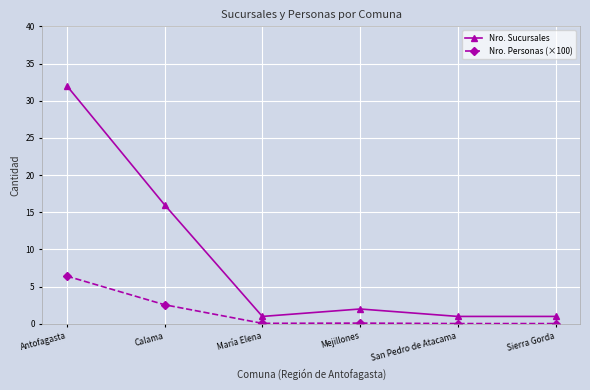

What is the label of the 3rd point from the left?

María Elena